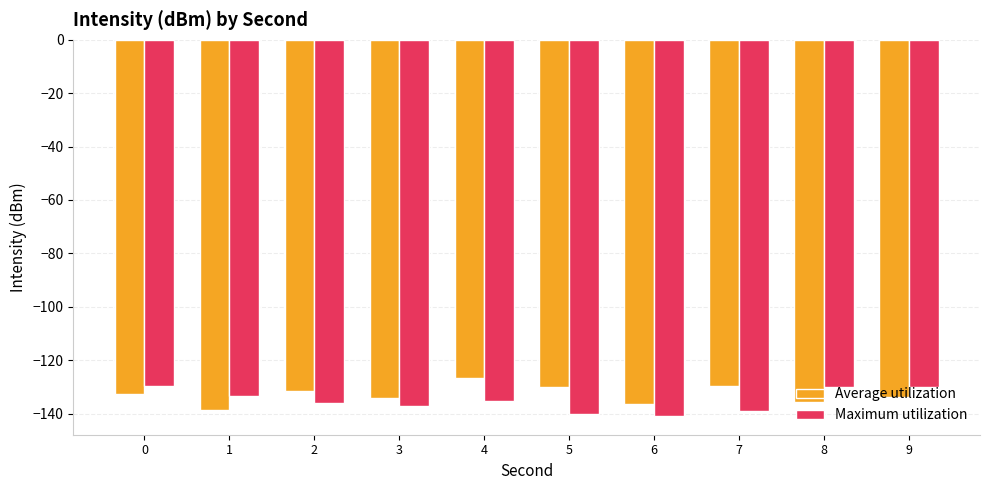

Read the Average utilization value at 0.

-132.7